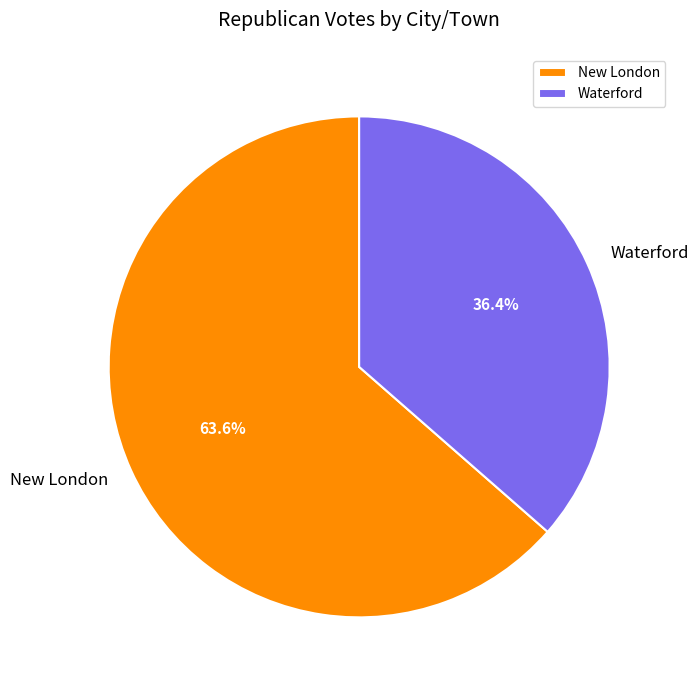

True or false: Waterford accounts for 24% of the total.

False